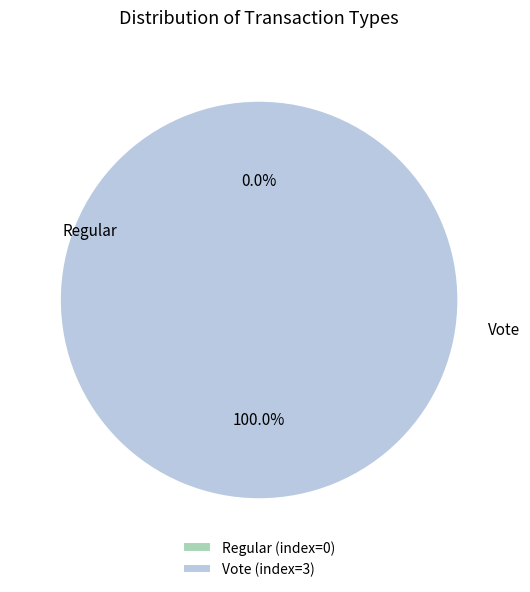

Which category has the smallest portion of the pie?

Regular